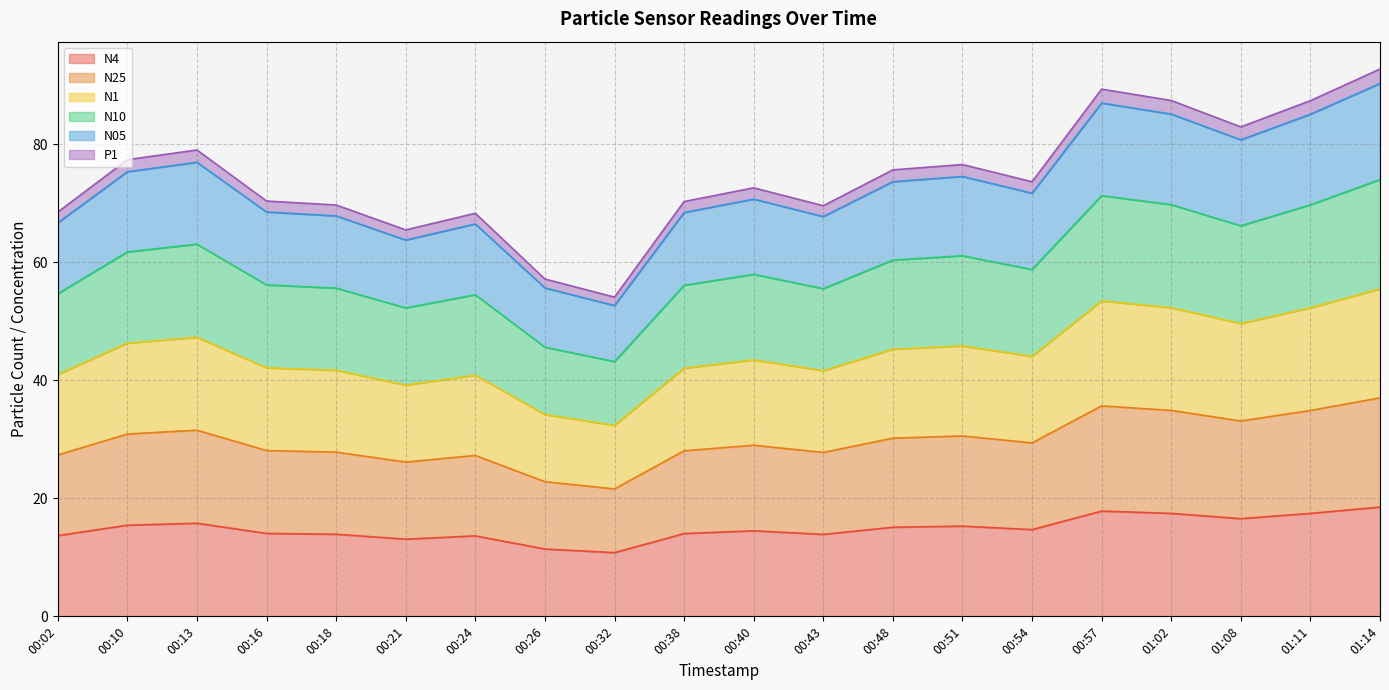

What is the lowest value of the N4 series?

10.8